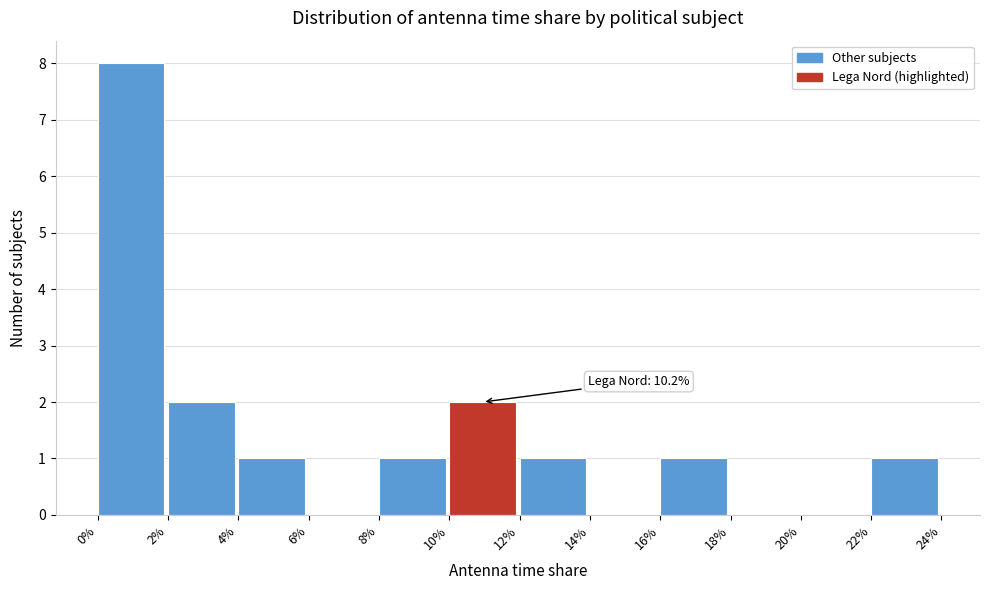

Reading left to right, list all the values displayed in this chart.

0%=8	2%=2	4%=1	6%=0	8%=1	10%=2	12%=1	14%=0	16%=1	18%=0	20%=0	22%=1